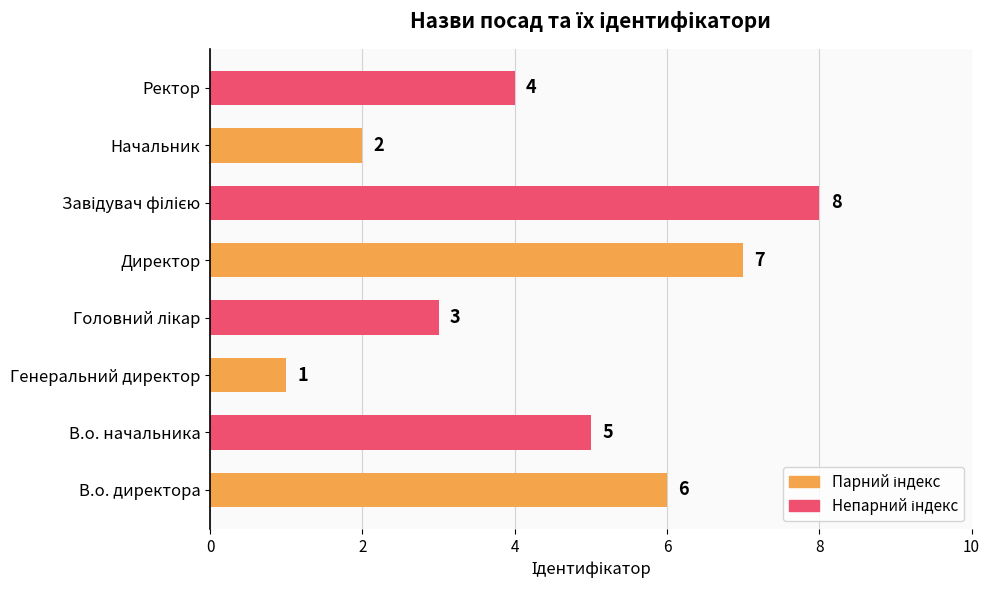

What is the approximate value at В.о. директора?

6